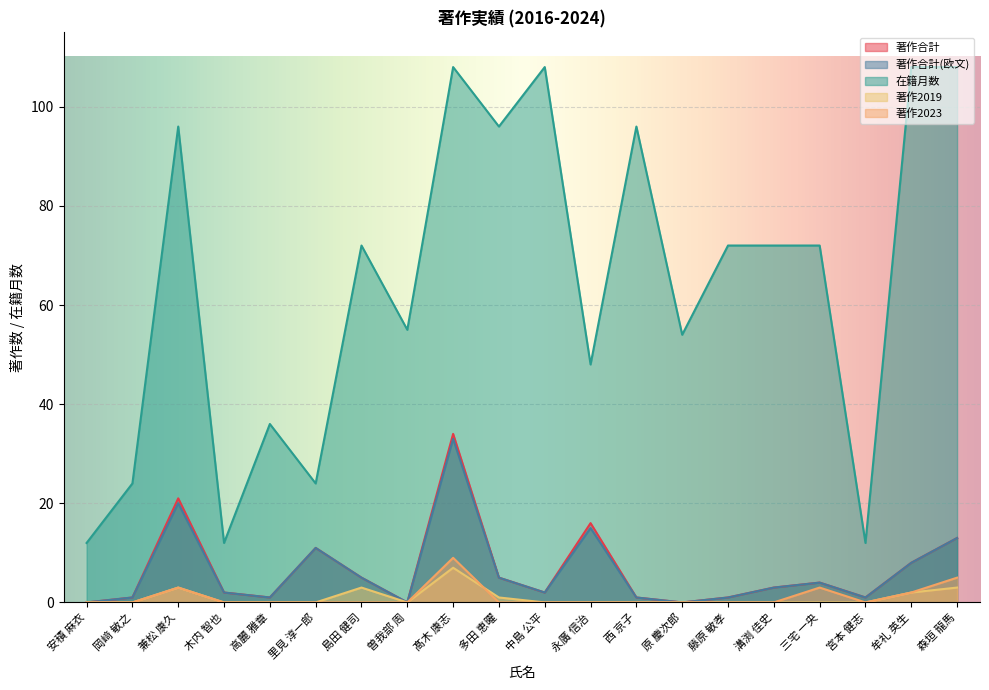

What position from the left is 木内 智也?

4